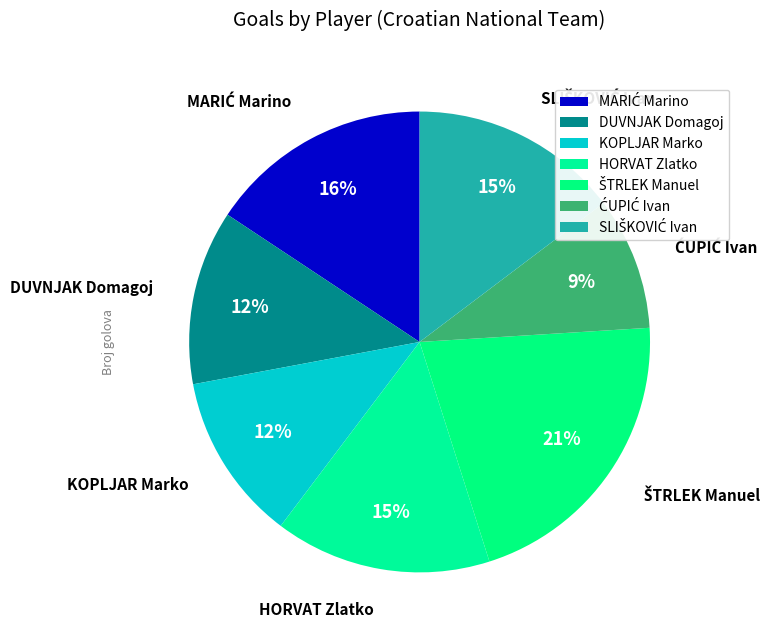

What is the ratio of the value at SLIŠKOVIĆ Ivan to the value at KOPLJAR Marko?

1.2